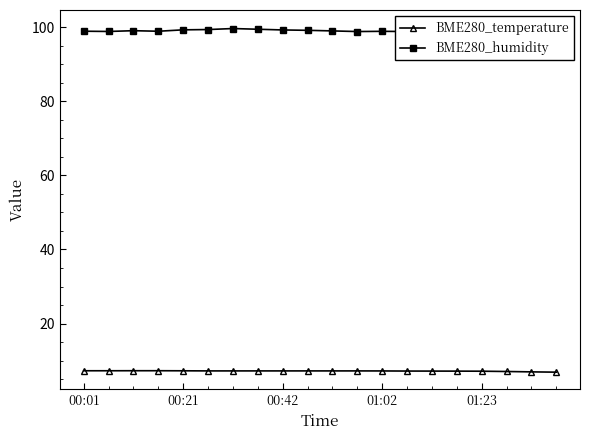

The value of BME280_temperature at 01:02 is 7.2. True or false?

True